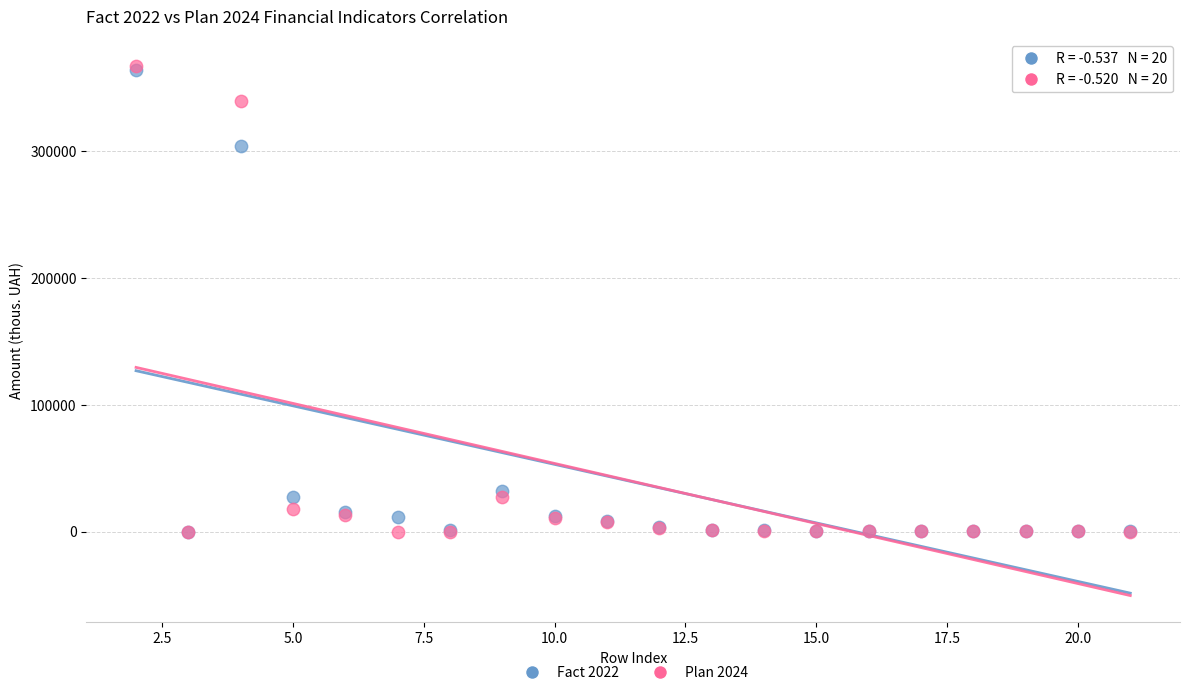

Across all series, what Y value is closest to 183775?

304004.3